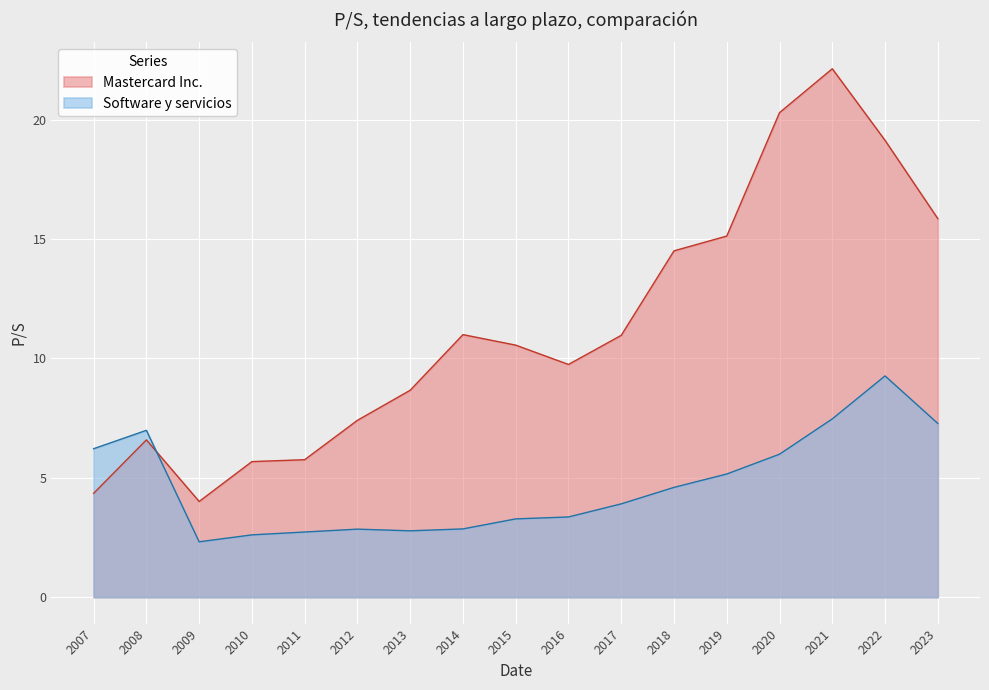

What is the average value of the Mastercard Inc. series?

11.3